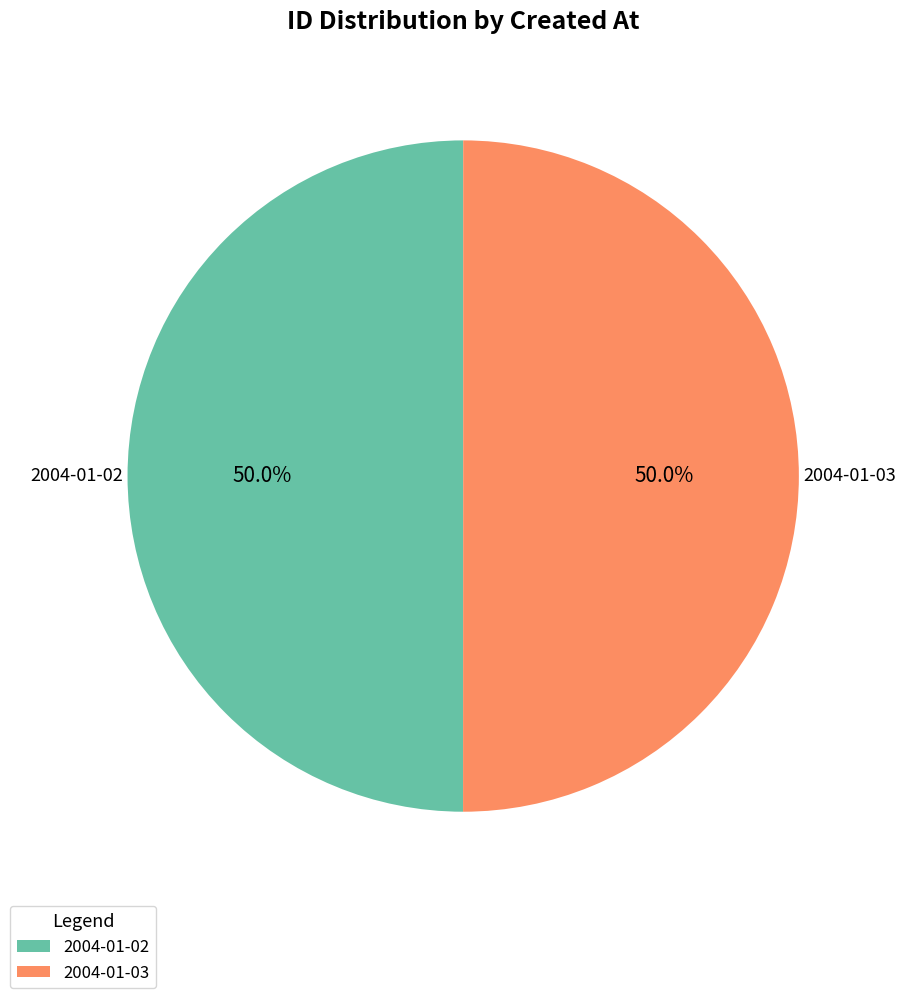

To the nearest percent, what percentage of the pie is 2004-01-02?

50%